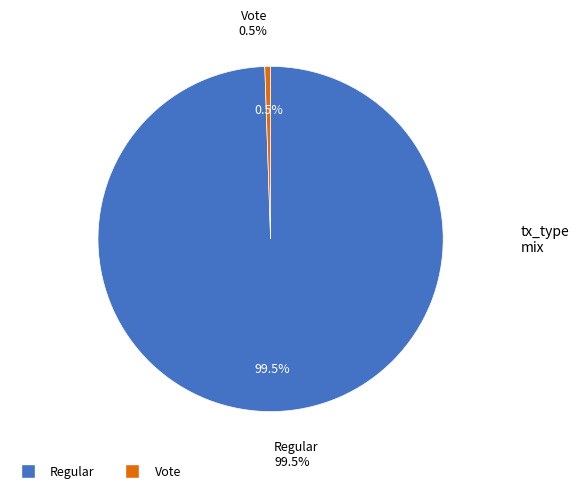

Is Regular the majority of the pie?

Yes